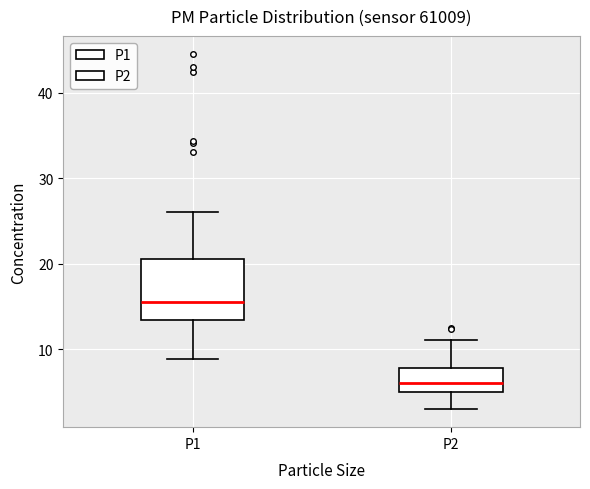

Where does the lower whisker of the box for P2 end on the y-axis? The values are not printed on the chart, so give them approximately, as read against the axis.

3